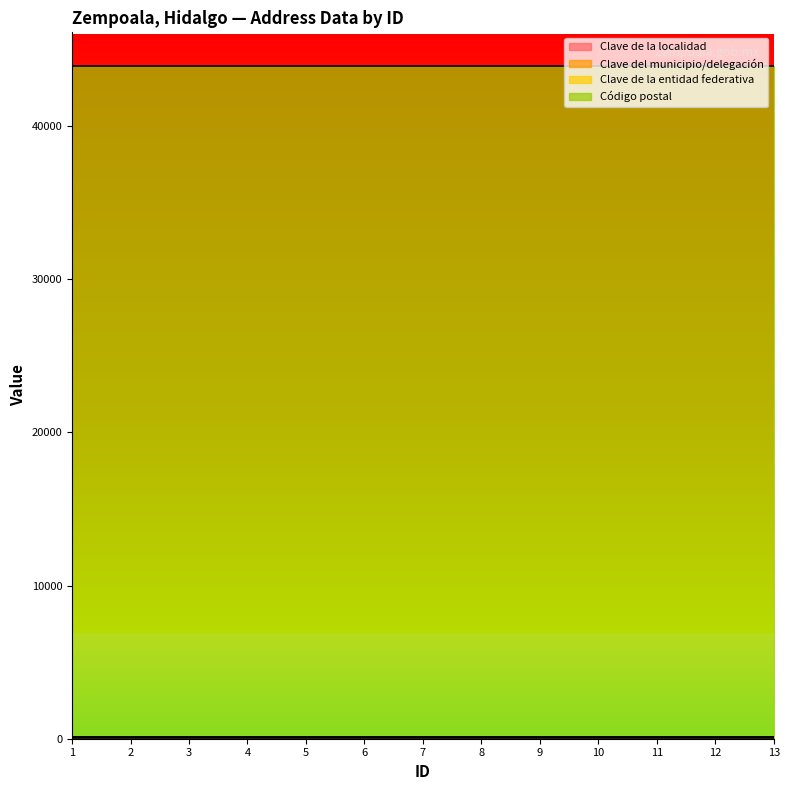

How many lines are shown in the chart?

4